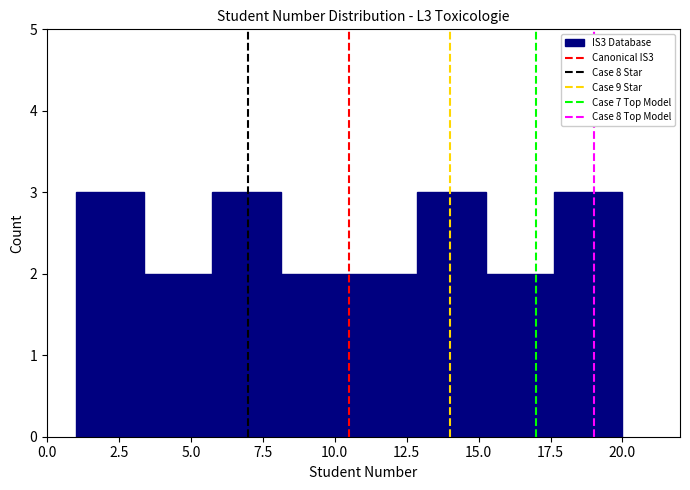

How tall is the bar that spans 10.5 to 13.0 on the x-axis? Neither the bar edges nor the heights are printed on the chart, so give them approximately, as read against the axes.

2